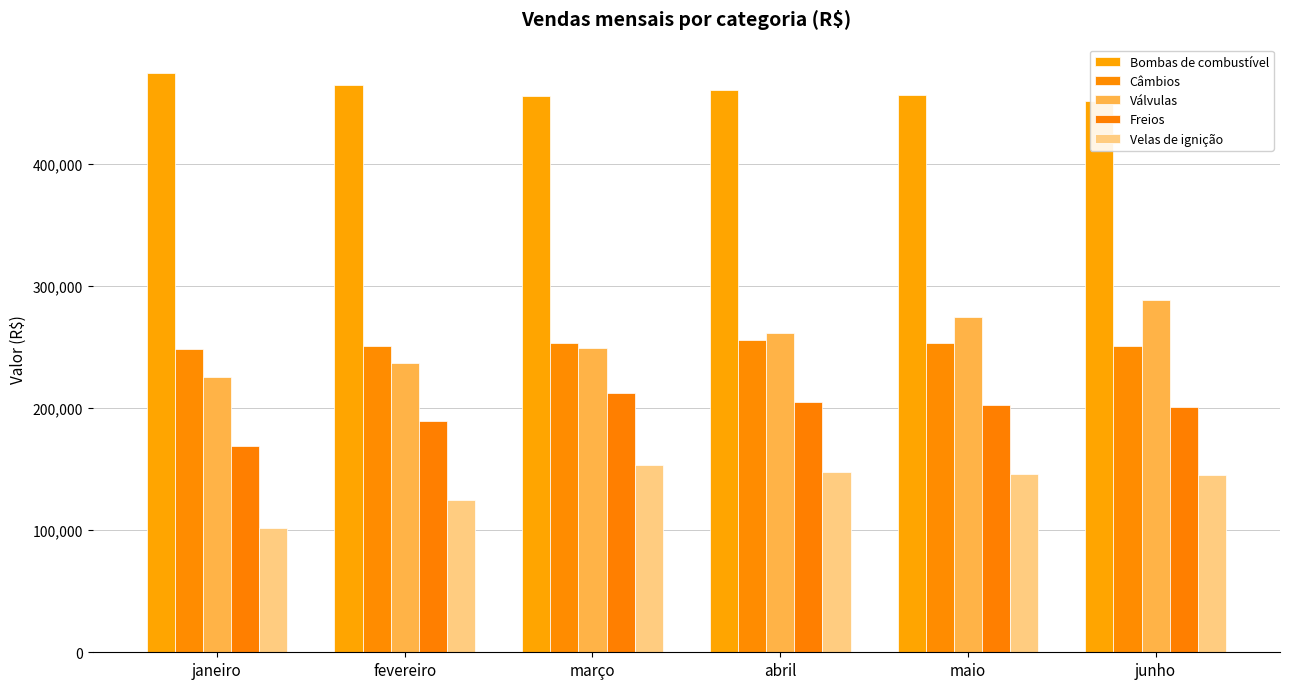

What is the sum of all Câmbios values?

1512757.9